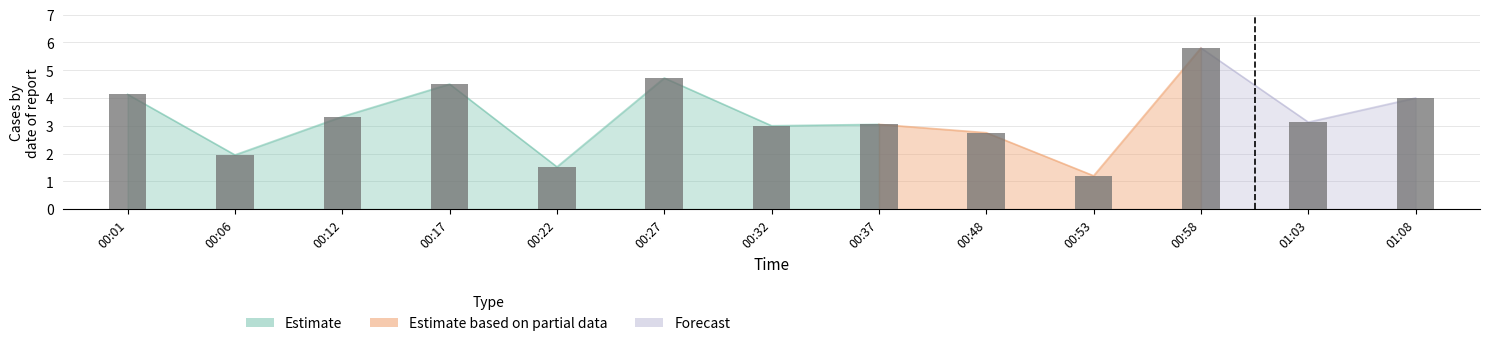

The value at 00:58 is 9.2. True or false?

False